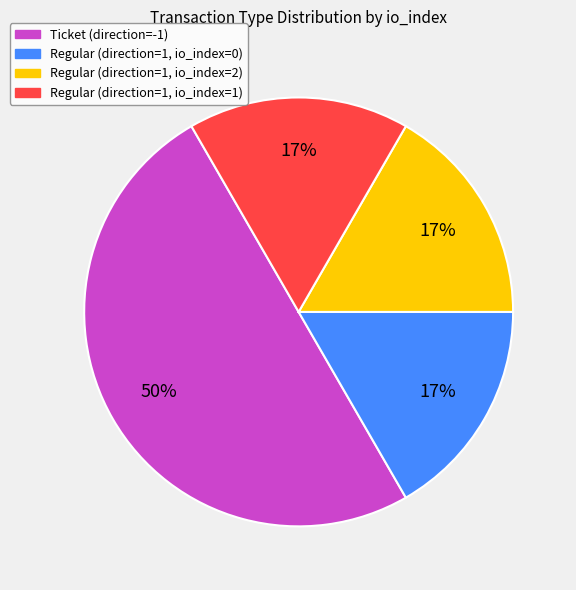

Is it true that Ticket (direction=-1) is 37% of the pie?

False